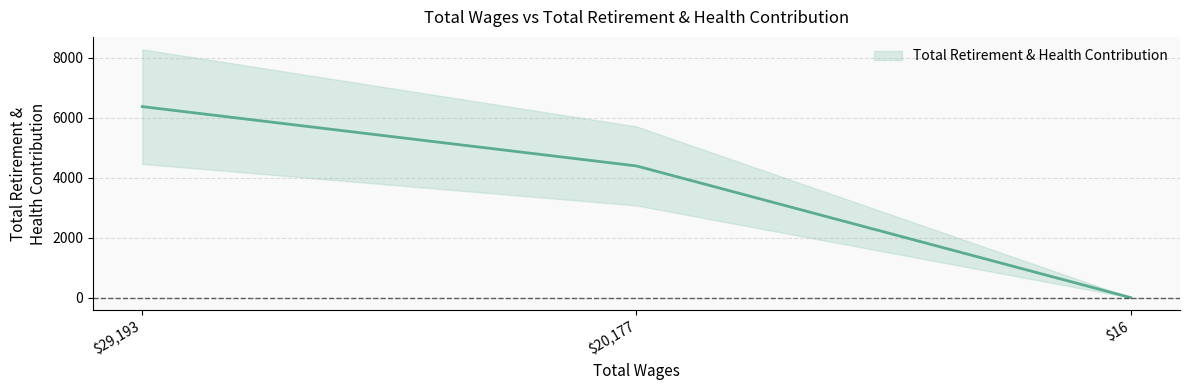

At which category does the chart reach its peak across all series?

29193.0